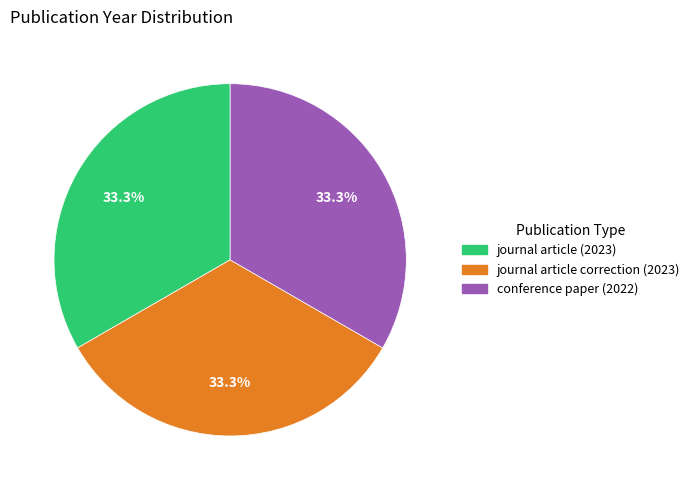

True or false: journal article correction (2023) accounts for 20% of the total.

False